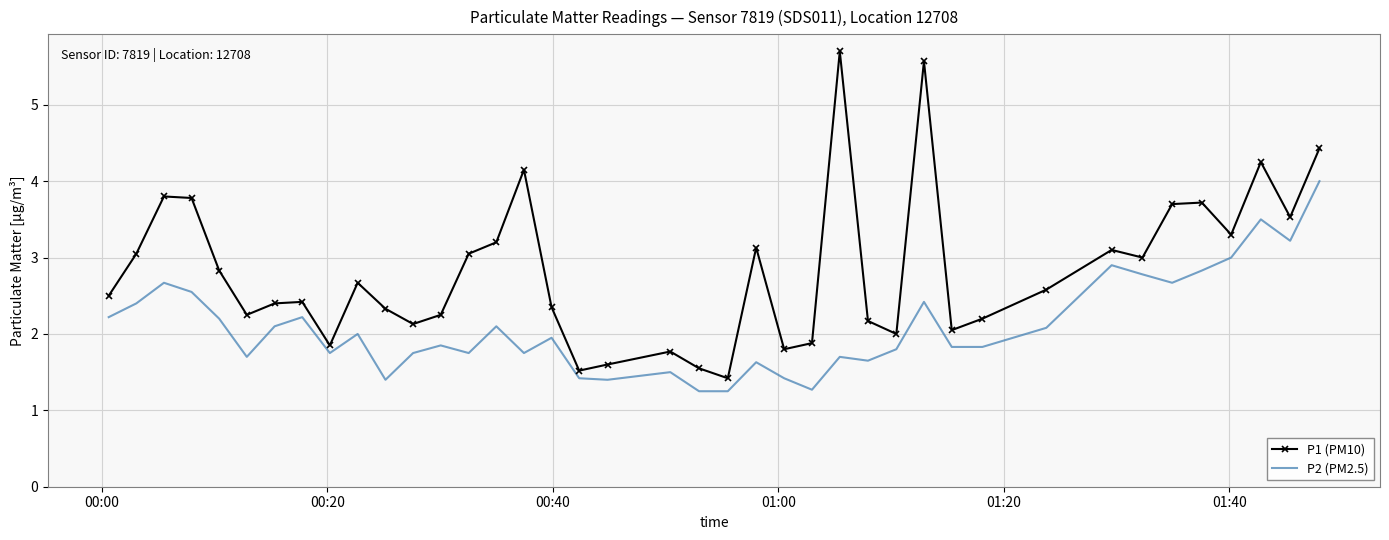

Which series has the largest total across all categories?

P1 (PM10)